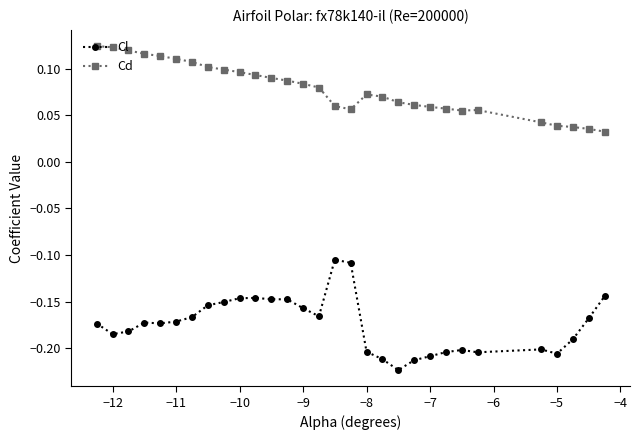

Which series has the largest total across all categories?

Cd